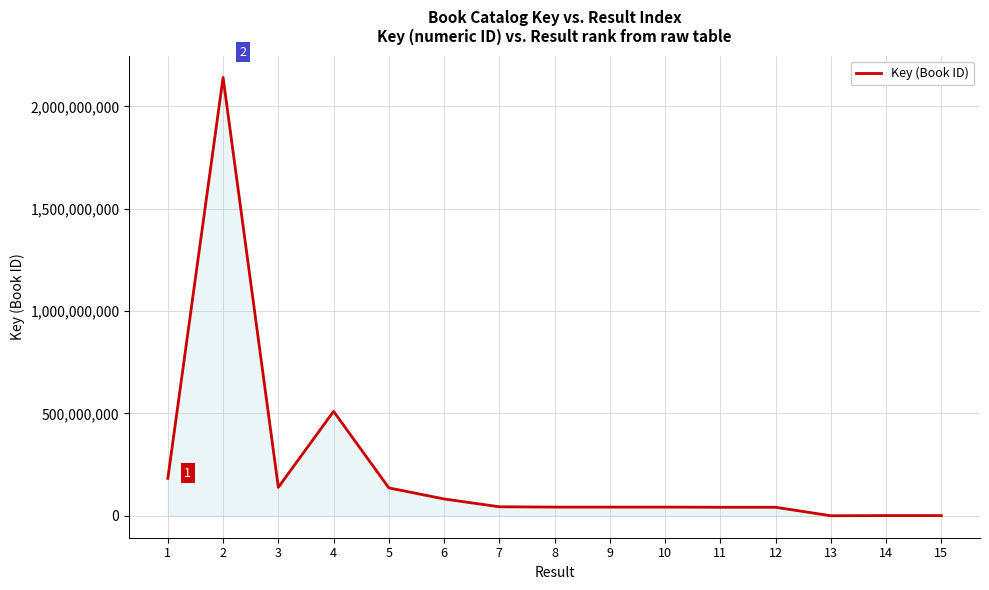

Is it true that the value at 7 is 44111330?

True